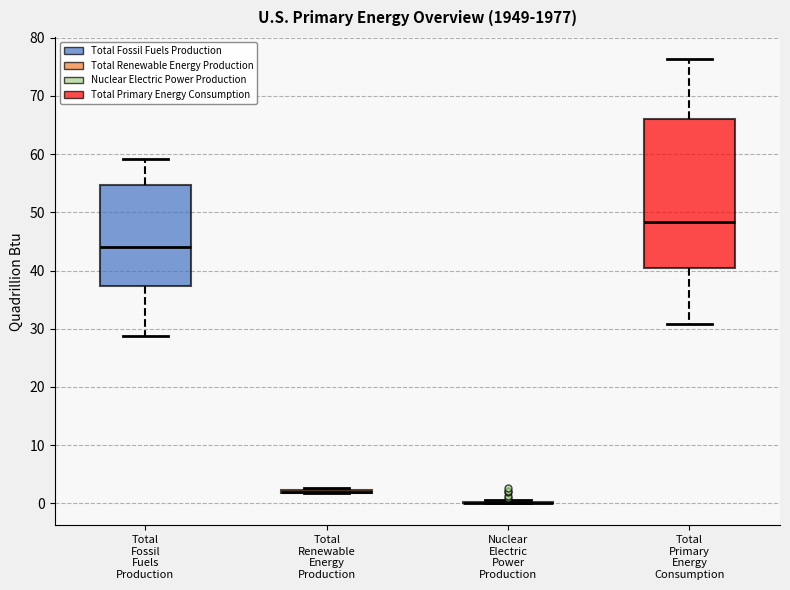

Reading left to right, read every box against the y-axis: the position of its median line, the range the box covers, and the ends of its whiskers. The values are not printed on the chart, so give them approximately, as read against the axis.

Total Fossil Fuels Production: median 44, box 37 to 55, whiskers 29 to 59
Total Renewable Energy Production: box collapsed to a line at 2, whiskers 2 to 3
Nuclear Electric Power Production: box collapsed to a line at 0, whiskers 0 to 1
Total Primary Energy Consumption: median 48, box 41 to 66, whiskers 31 to 76